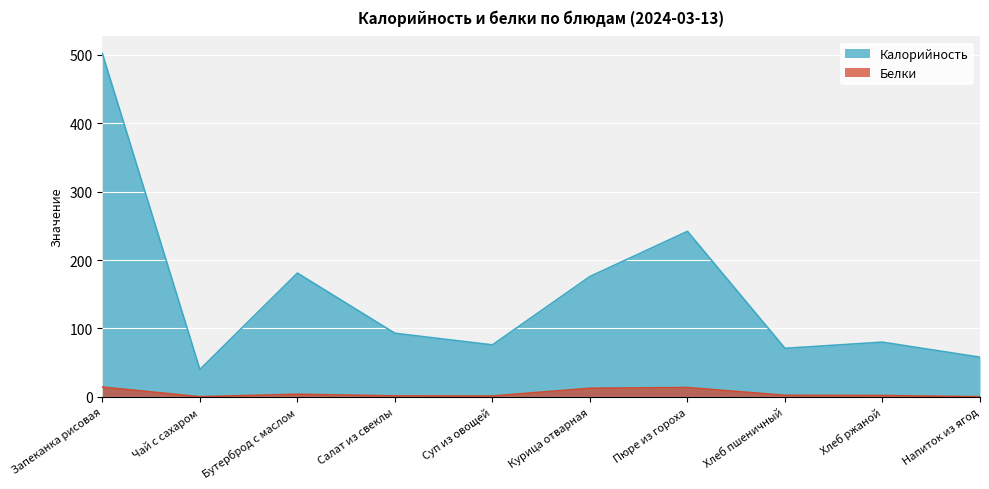

How many distinct data groups are displayed?

2